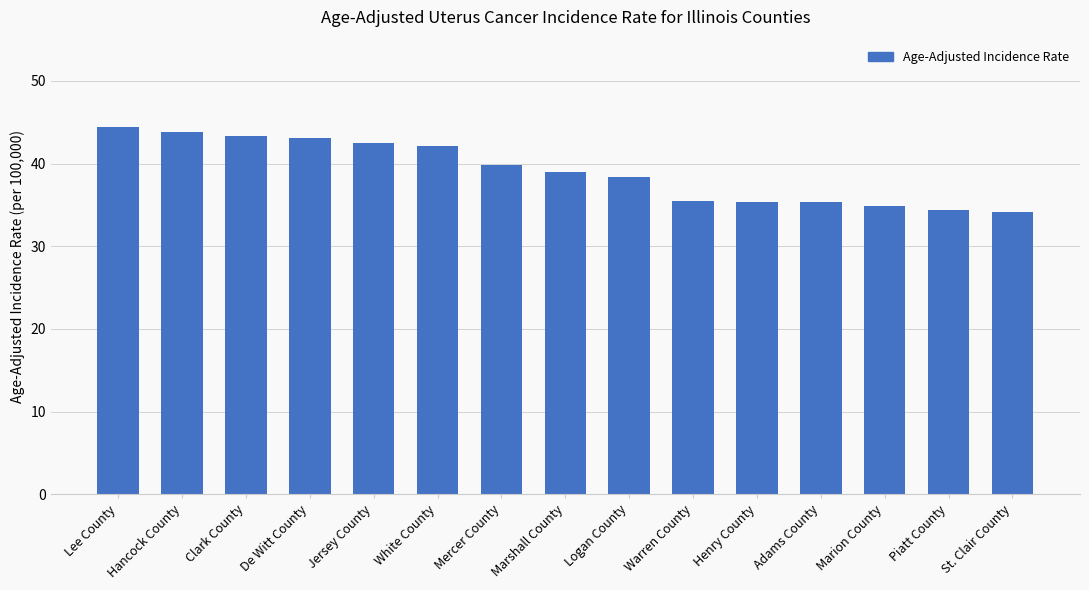

What position from the left is De Witt County?

4